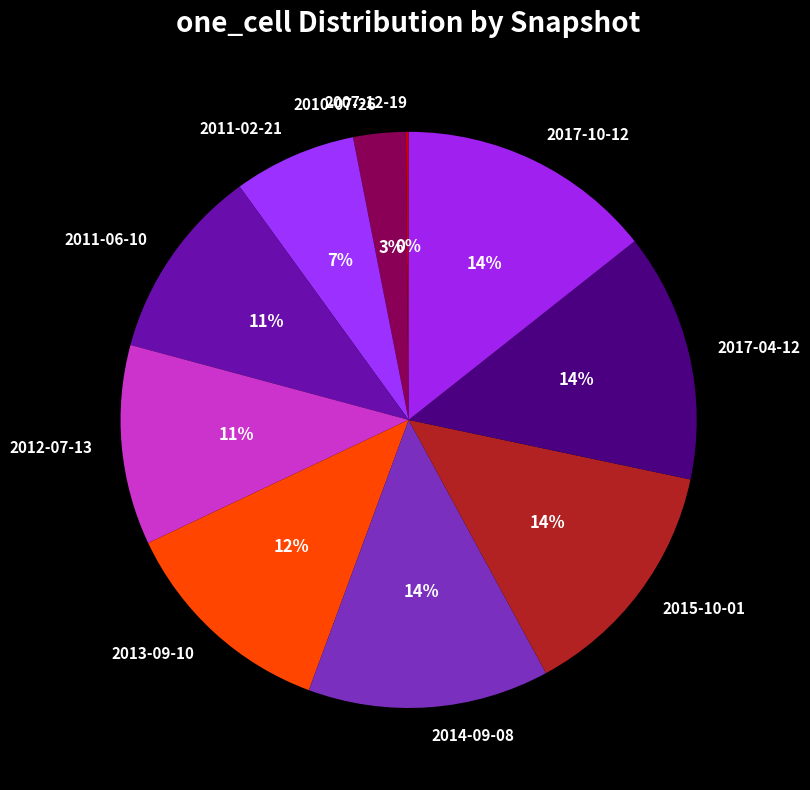

Combined, do 2011-02-21 and 2017-04-12 account for over 50%?

No